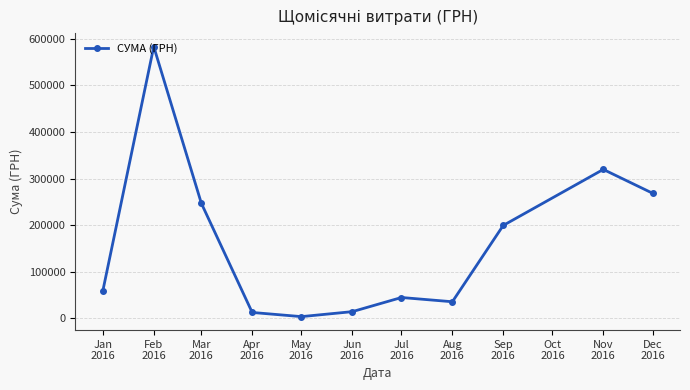

What is the difference between the maximum and second lowest values?

571440.0